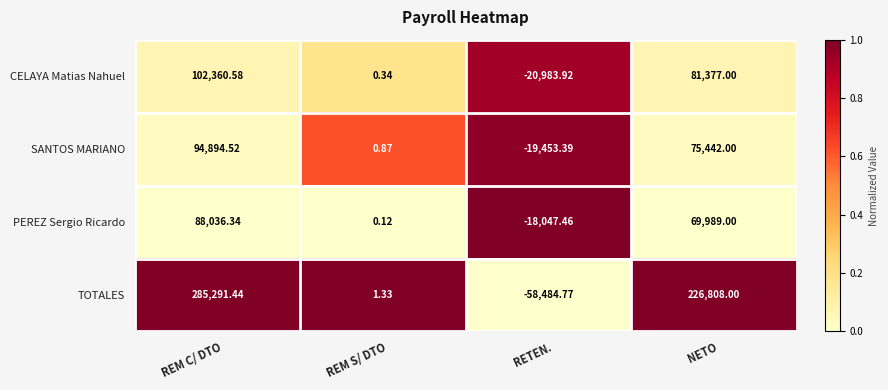

What is the total value across all series at REM S/ DTO?

2.7